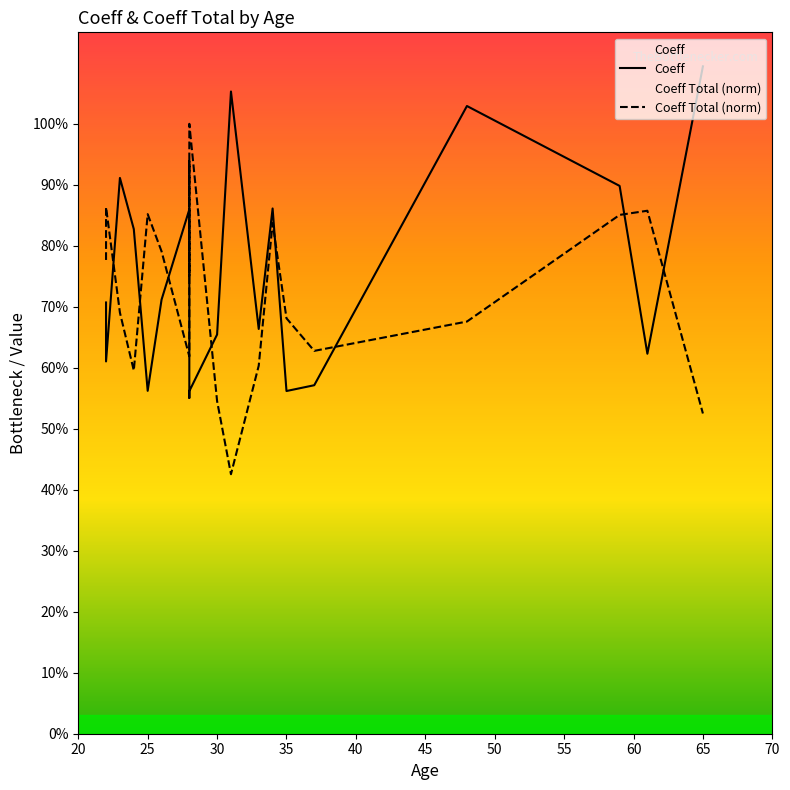

Which series ends up on top after the final intersection of Coeff and Coeff Total (norm)?

Coeff